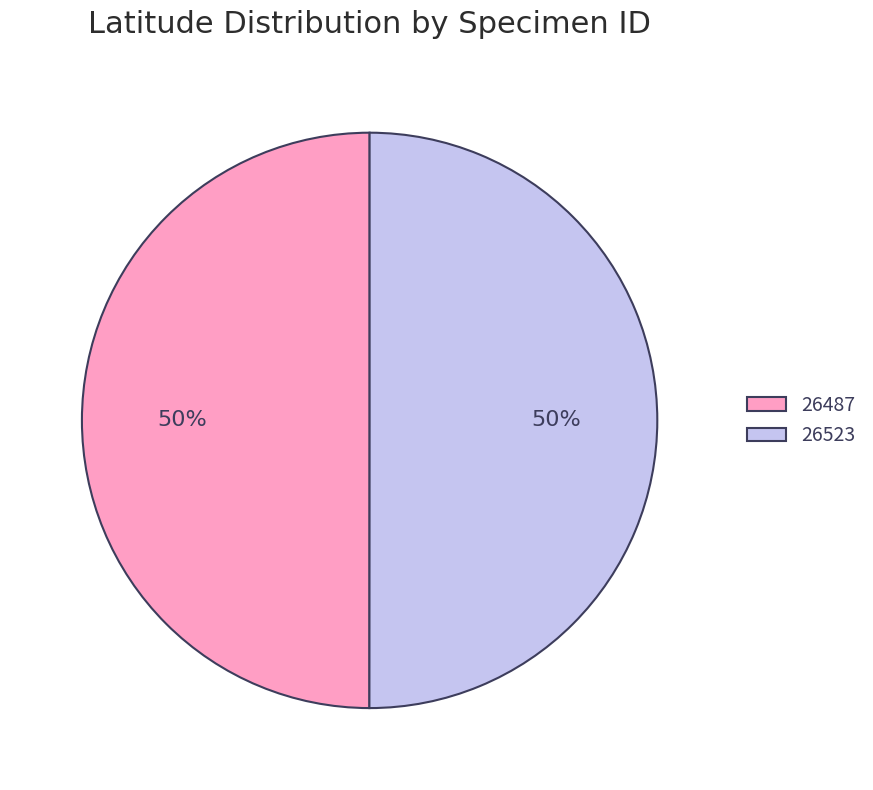

True or false: 26487 accounts for 62% of the total.

False